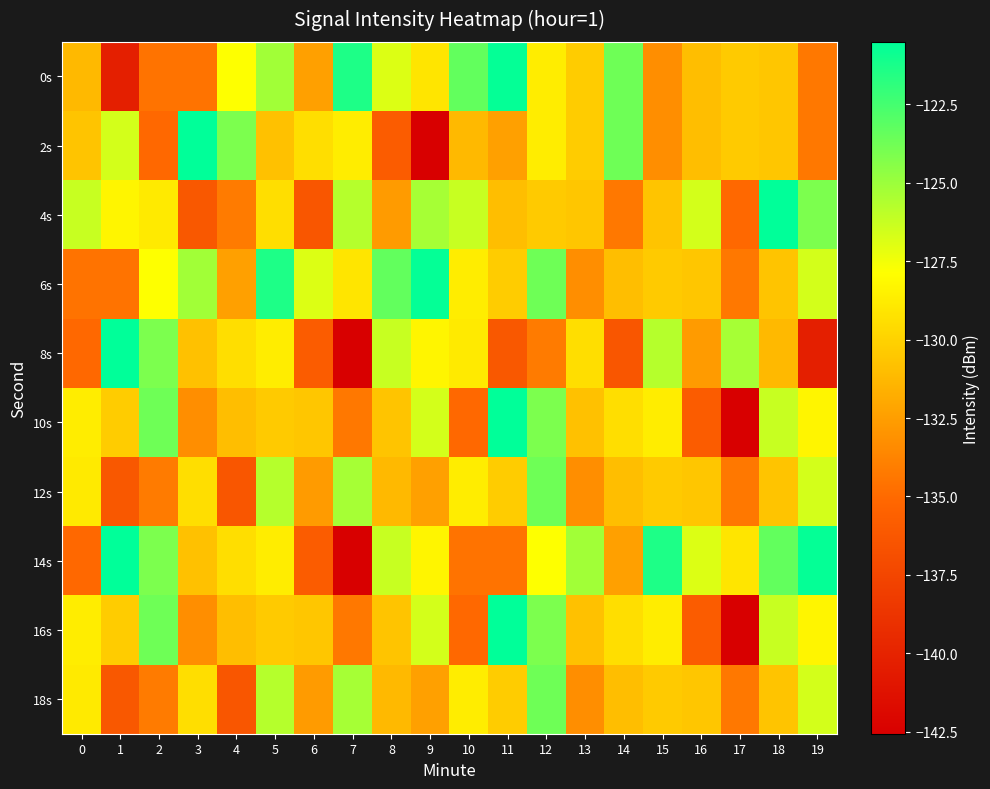

How many distinct data groups are displayed?

10